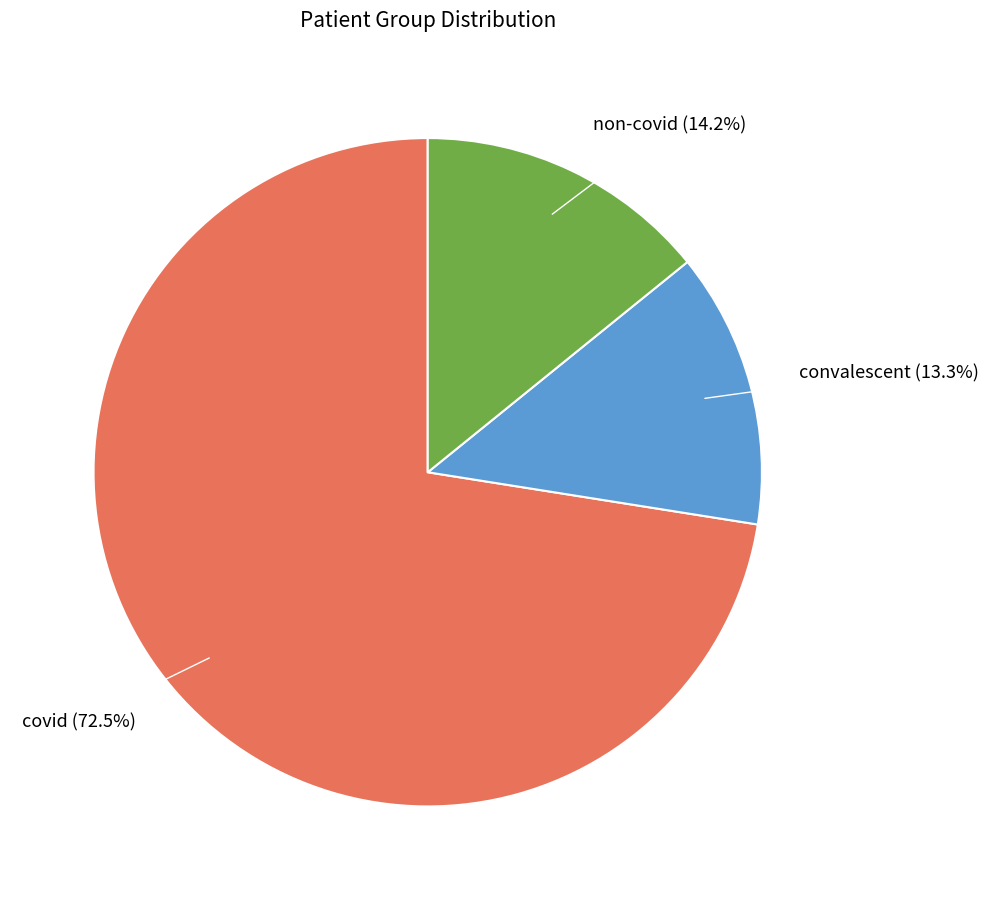

Is there a majority slice in this chart?

Yes